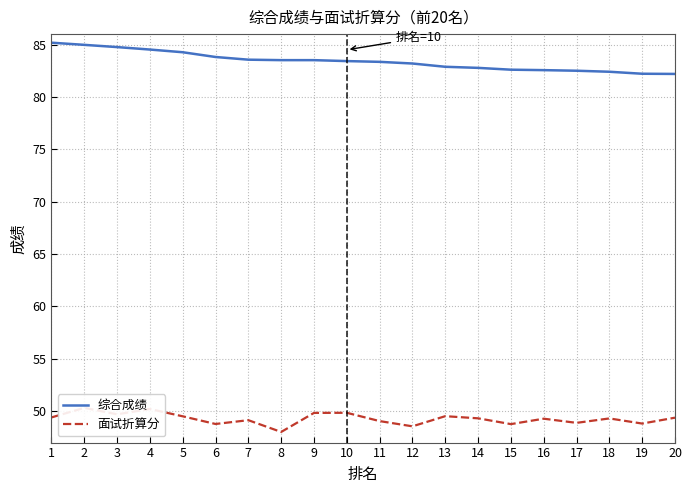

Reading right to left, extract all data points from this chart.

综合成绩: 82.2	82.2	82.4	82.5	82.6	82.6	82.8	82.9	83.2	83.4	83.4	83.5	83.5	83.6	83.8	84.3	84.5	84.8	85.0	85.2
面试折算分: 49.4	48.8	49.3	48.9	49.3	48.8	49.3	49.5	48.6	49.1	49.8	49.8	48.0	49.1	48.8	49.5	50.2	49.7	50.3	49.4